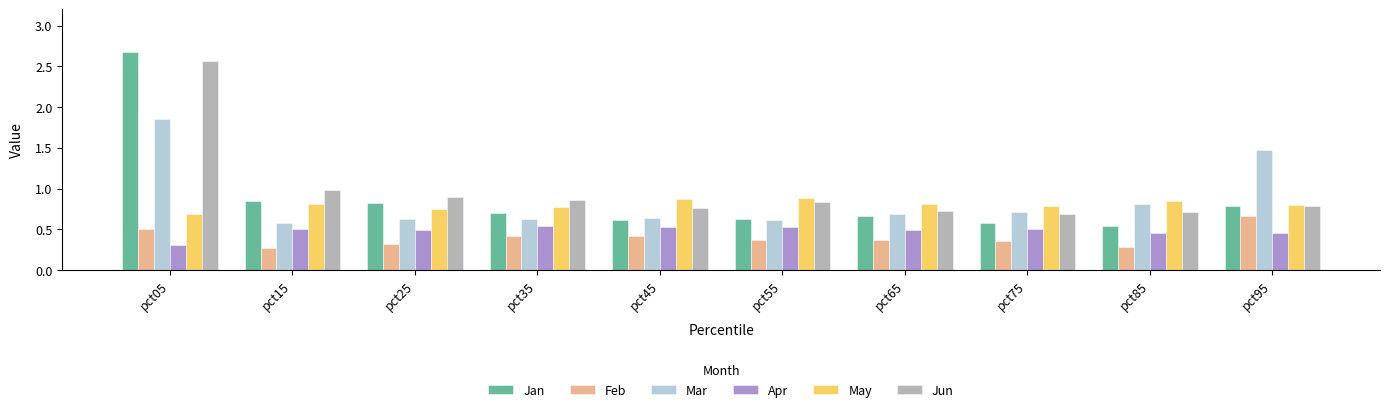

Which series has the largest total across all categories?

Jun